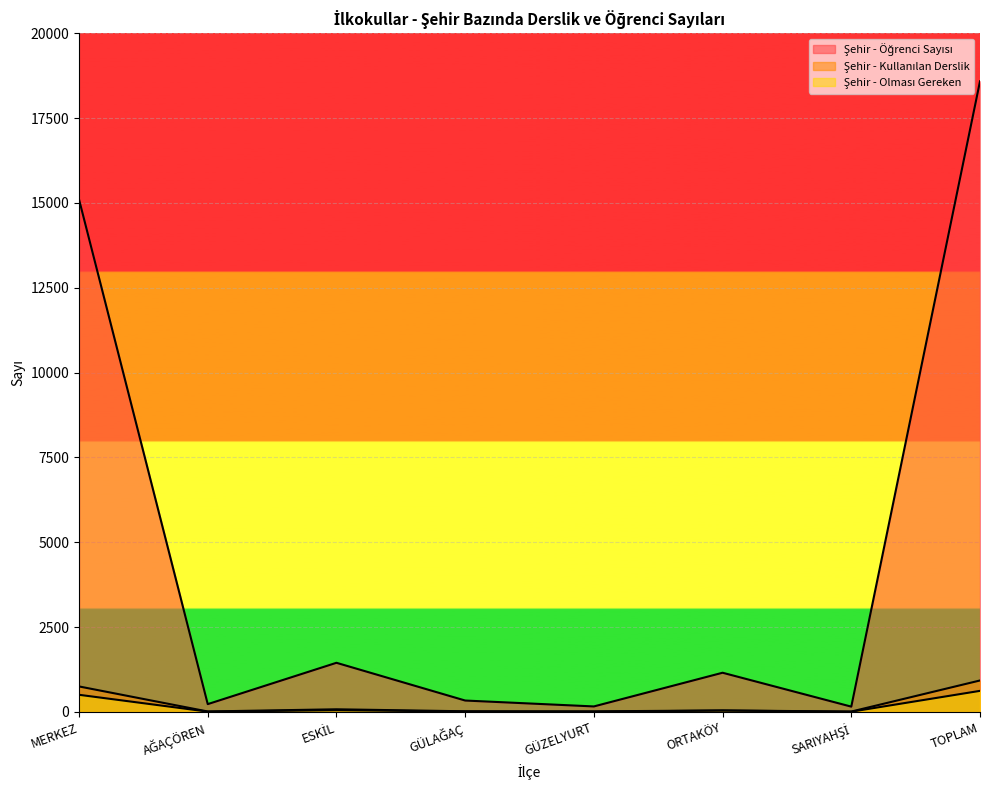

Which series changed the most between ESKİL and SARIYAHŞİ?

Şehir - Öğrenci Sayısı